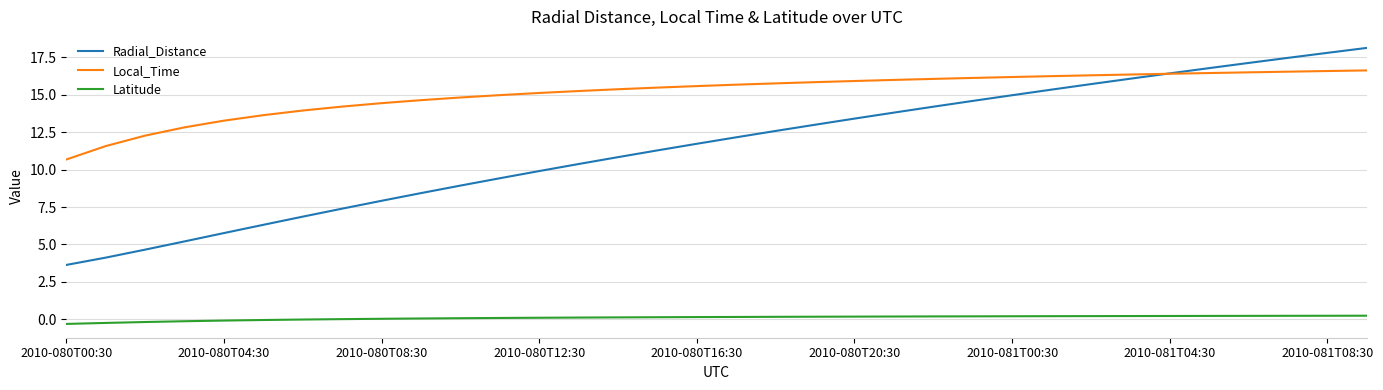

Which series has the widest spread of values?

Radial_Distance